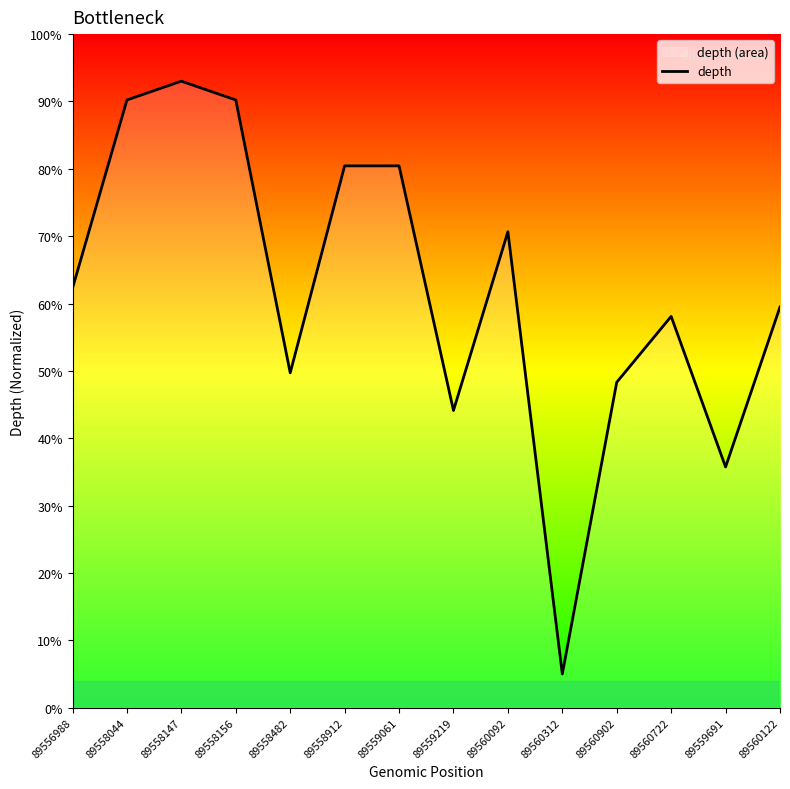

What is the value of the 8th point from the left?

44.1